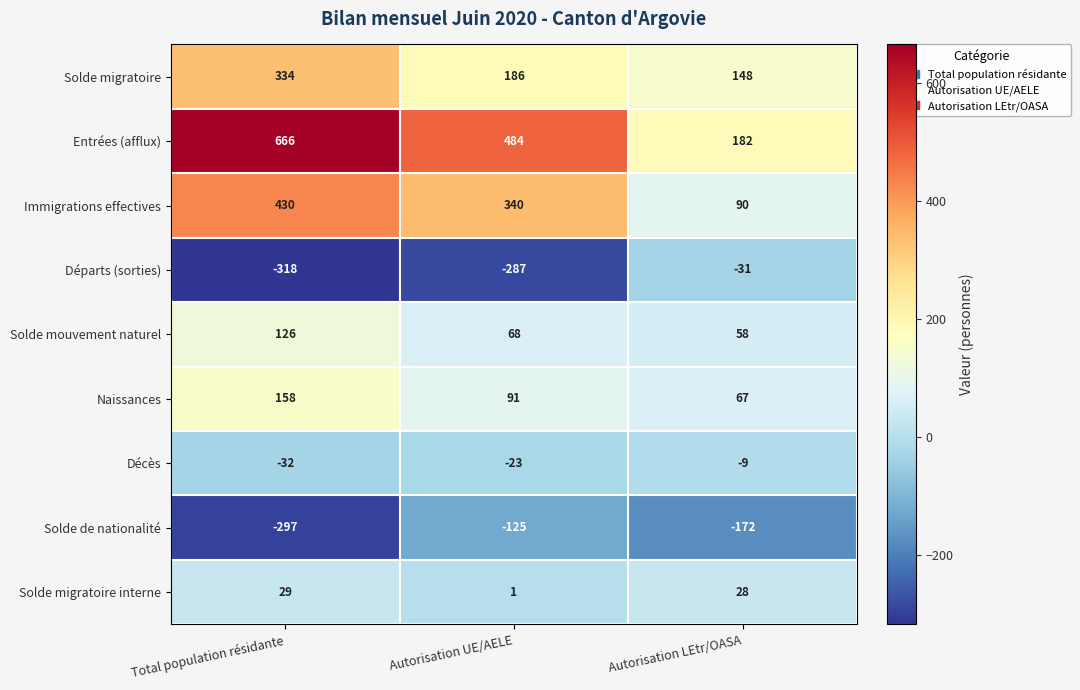

What is the smallest value displayed?

-318